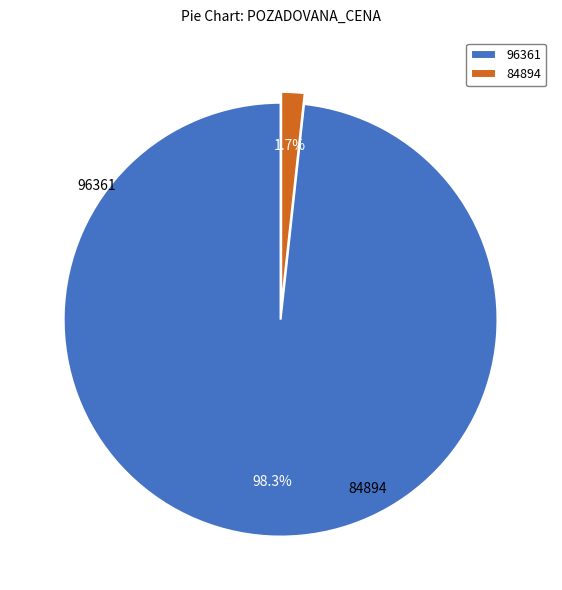

Is it true that 84894 is 1% of the pie?

False